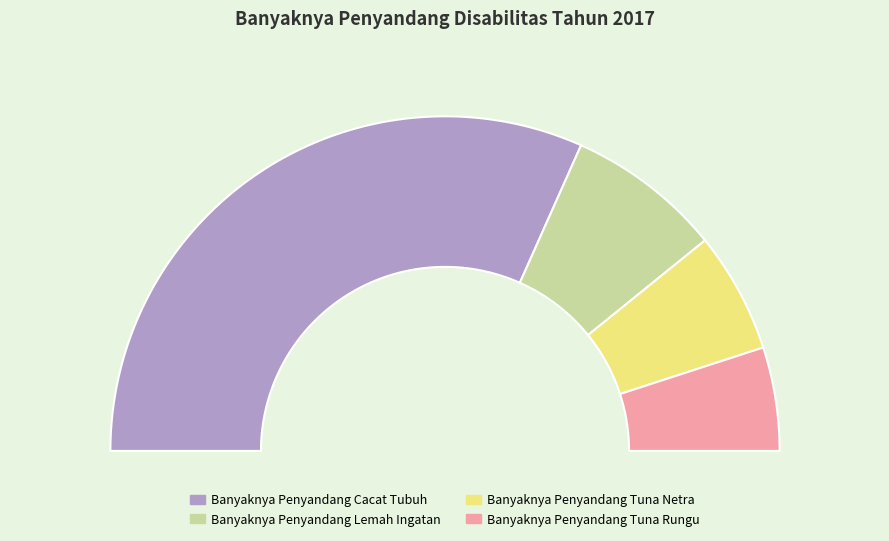

What is the ratio of the value at Banyaknya Penyandang Lemah Ingatan to the value at Banyaknya Penyandang Tuna Netra?

1.3